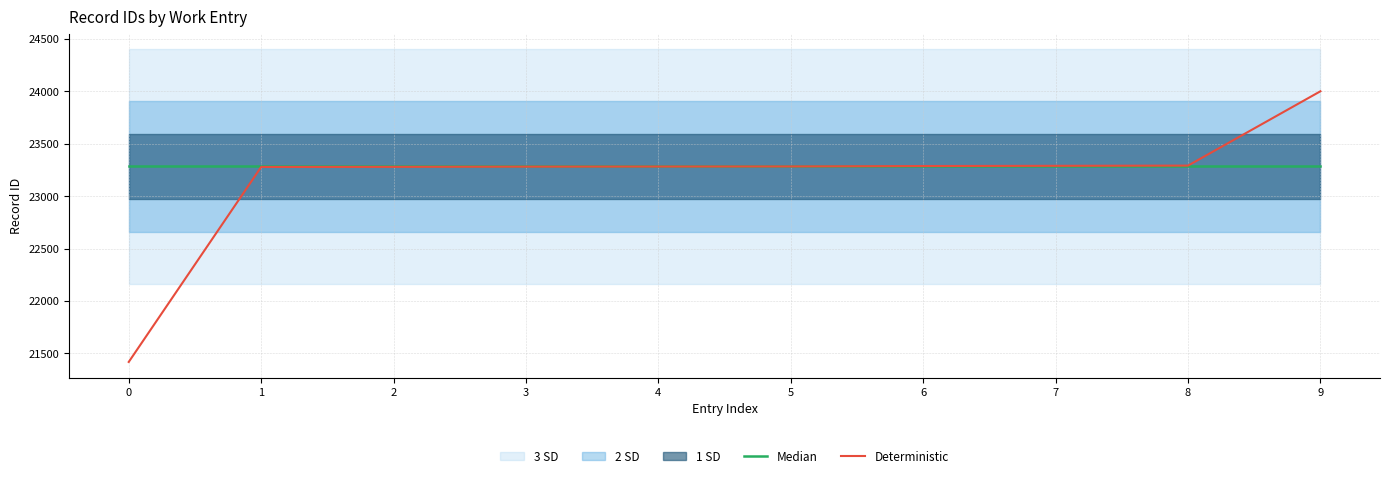

What is the maximum value for Deterministic?

24000.0